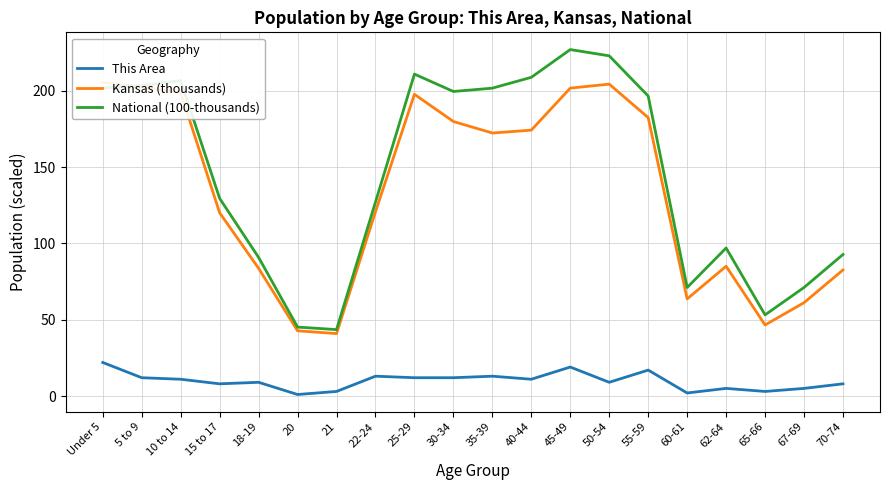

What value does the This Area series have at 65-66?

3.0